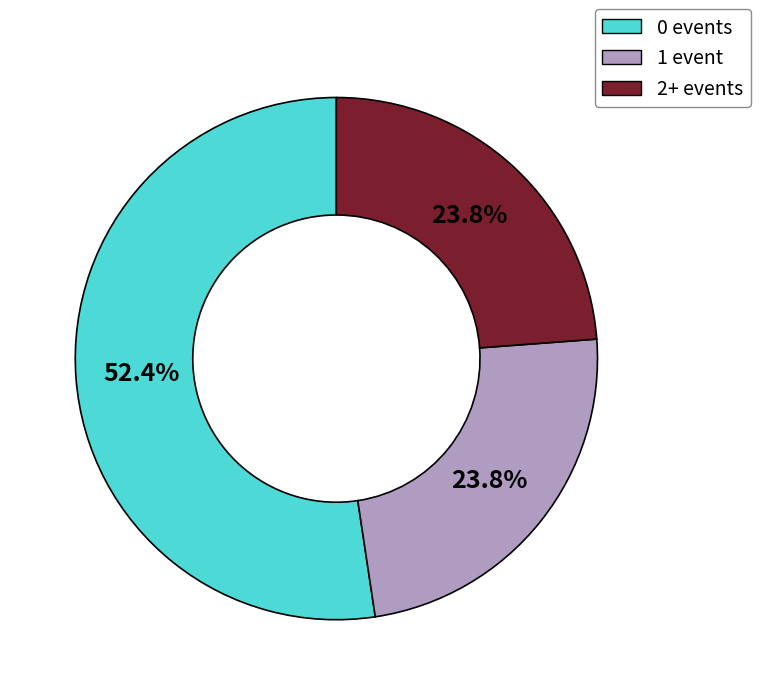

What is the largest slice in the pie chart?

0 events